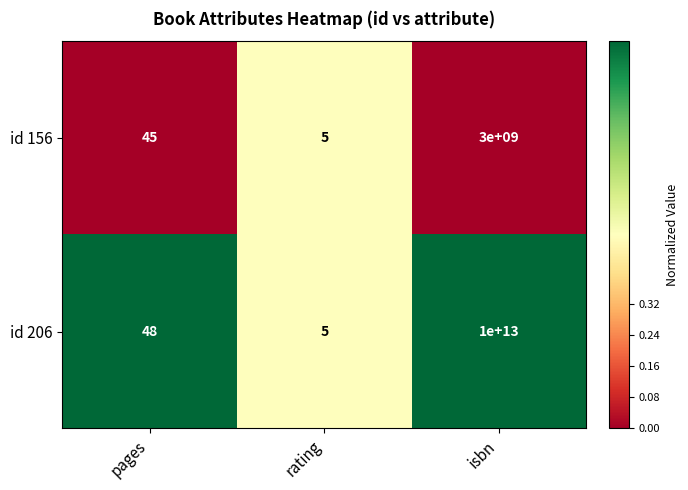

The value of id 206 at isbn is 10000000000000. True or false?

True